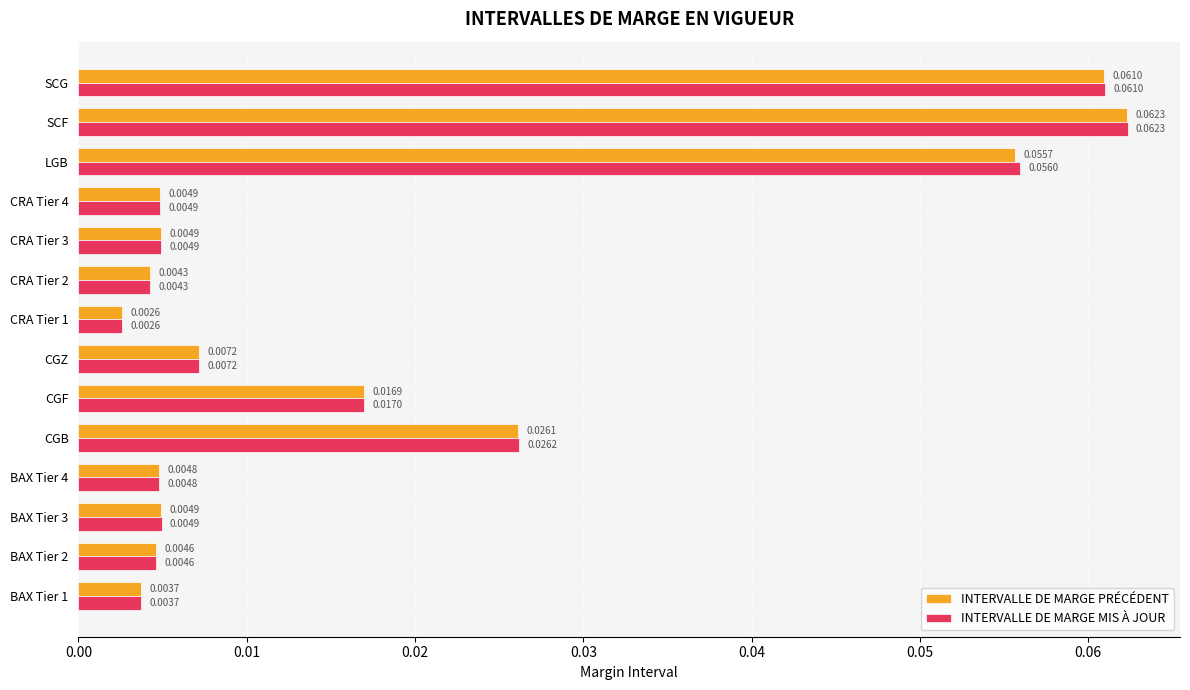

At which category does the chart reach its peak across all series?

SCF